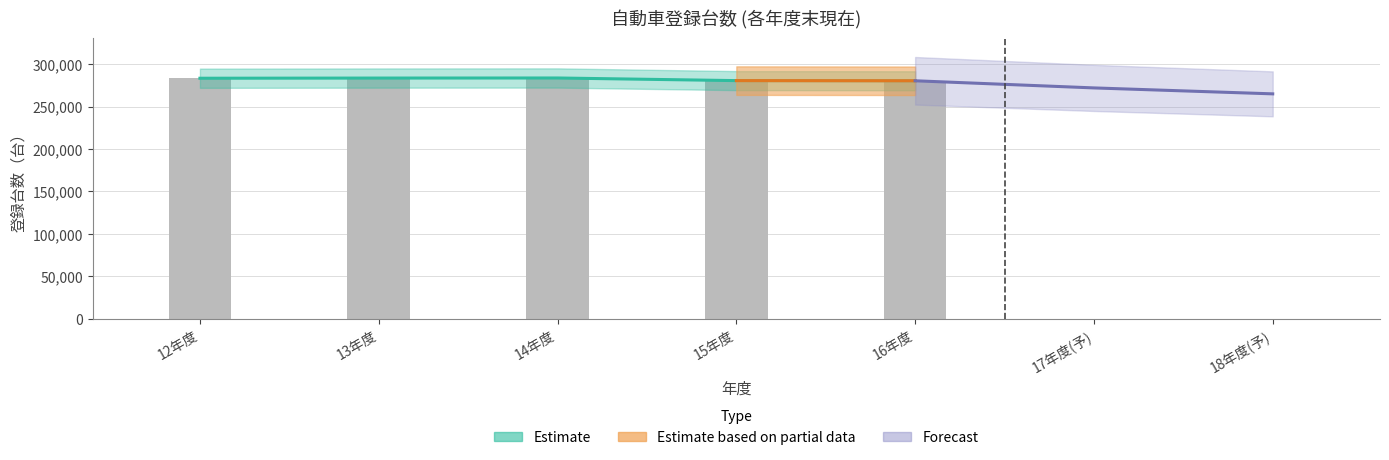

Reading right to left, transcribe all the data shown in this chart.

280394	280585	283690	283597	283390